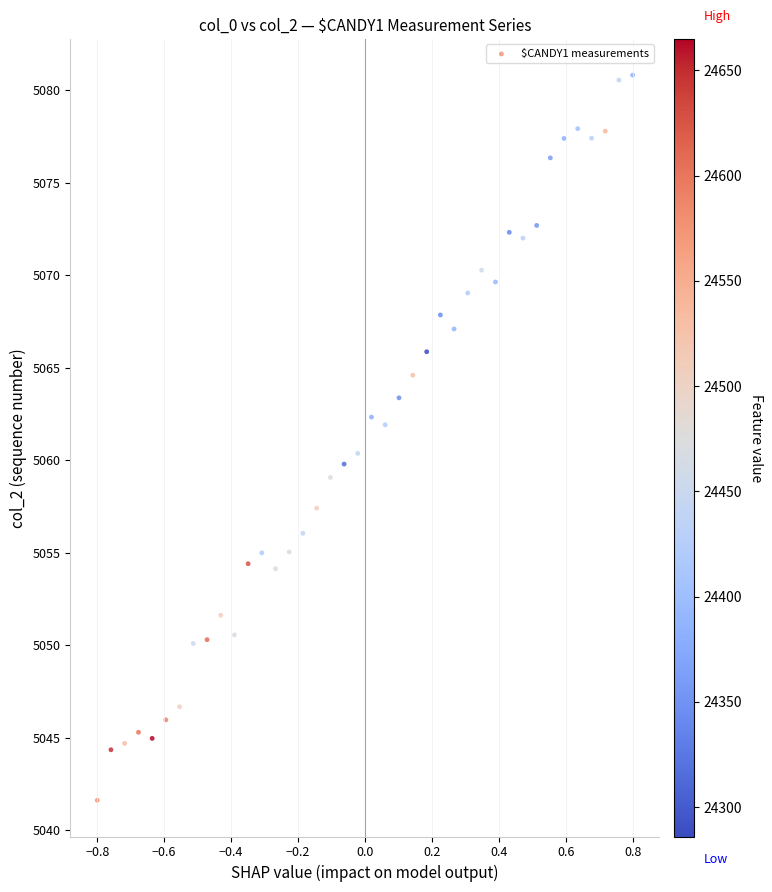

What is the range of X values (max minus min)?

1.6